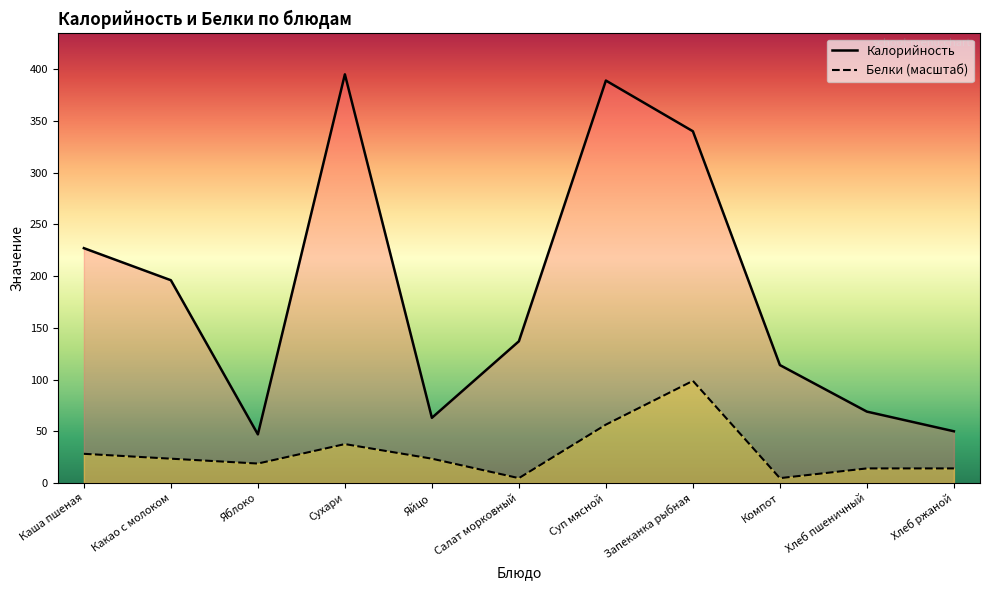

In Калорийность, how many points are lower than both neighbors (excluding endpoints)?

2